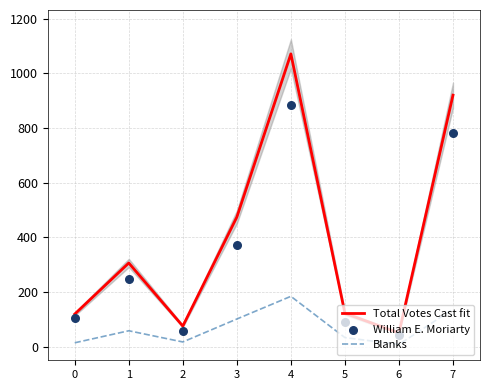

At how many categories does at least one series exceed 132?

4